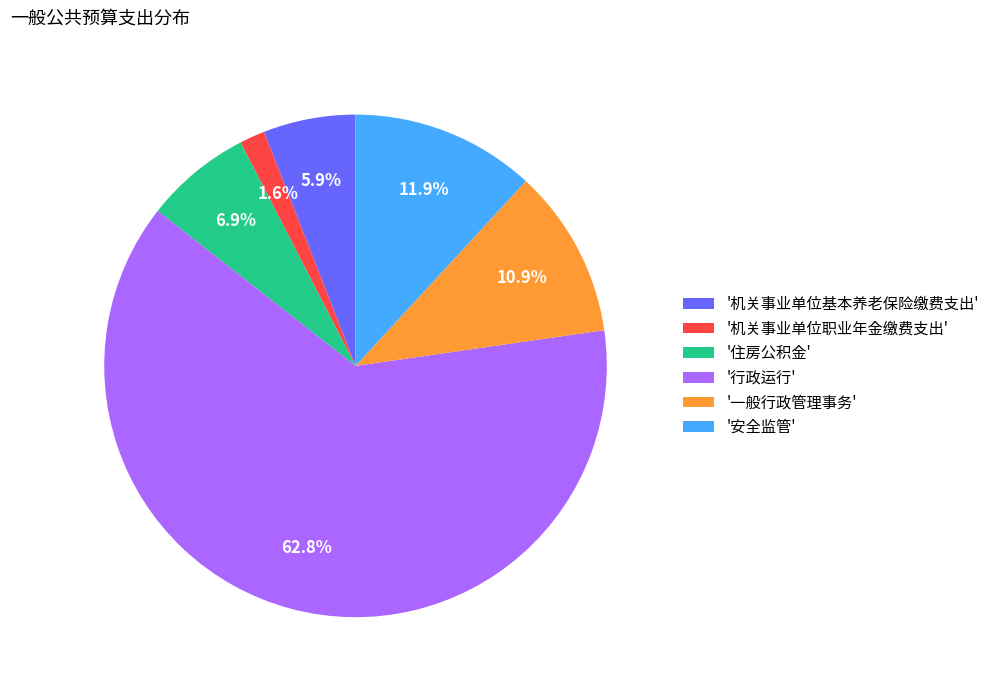

Count the number of slices in the pie.

6